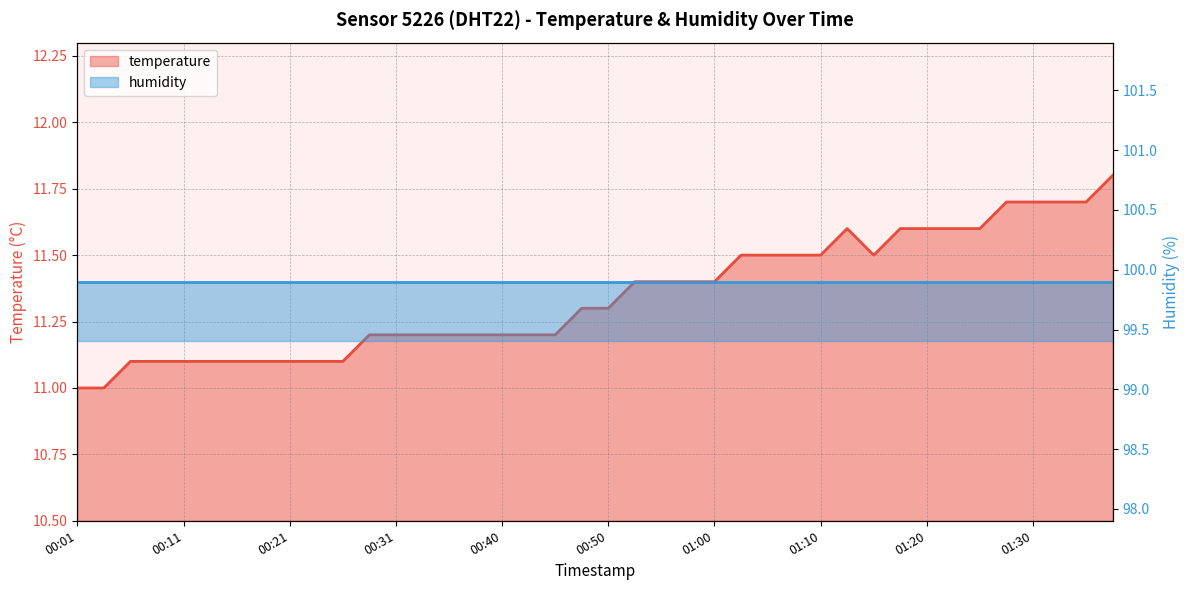

Rank the categories by value from highest to lowest.

01:37, 01:27, 01:30, 01:32, 01:35, 01:12, 01:17, 01:20, 01:22, 01:25, 01:02, 01:05, 01:07, 01:10, 01:15, 00:53, 00:55, 00:57, 01:00, 00:48, 00:50, 00:28, 00:31, 00:33, 00:35, 00:38, 00:40, 00:43, 00:45, 00:06, 00:08, 00:11, 00:13, 00:16, 00:18, 00:21, 00:23, 00:26, 00:01, 00:04